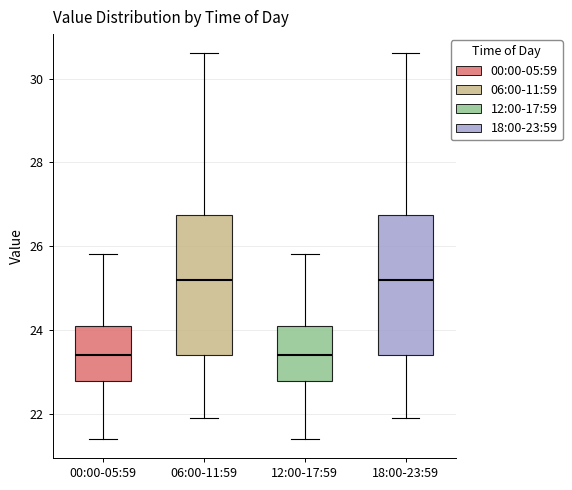

Reading left to right, transcribe this box plot: for each box, give where its median line is, the range the box spans, and where its two whiskers end, as read against the y-axis. The values are not printed on the chart, so give them approximately, as read against the axis.

00:00-05:59: median 23.4, box 22.8 to 24.2, whiskers 21.4 to 25.8
06:00-11:59: median 25.2, box 23.4 to 26.8, whiskers 22.0 to 30.6
12:00-17:59: median 23.4, box 22.8 to 24.2, whiskers 21.4 to 25.8
18:00-23:59: median 25.2, box 23.4 to 26.8, whiskers 22.0 to 30.6